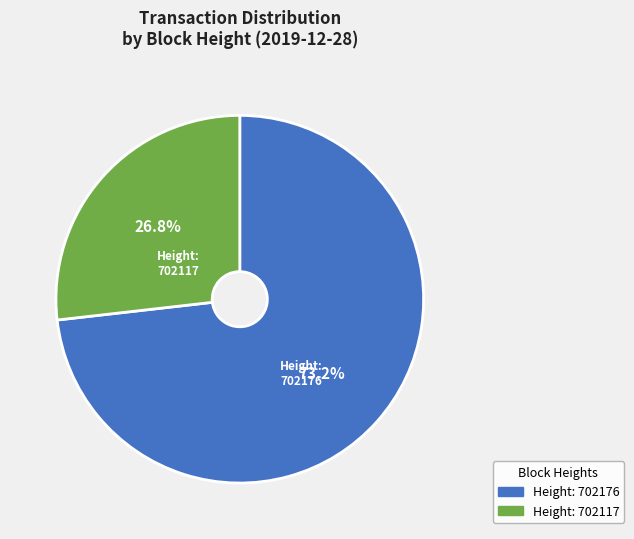

Which category accounts for the majority?

Height: 702176